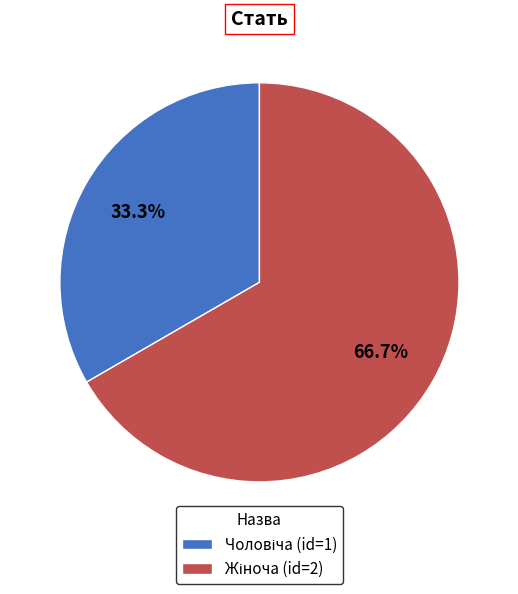

Is there a majority slice in this chart?

Yes